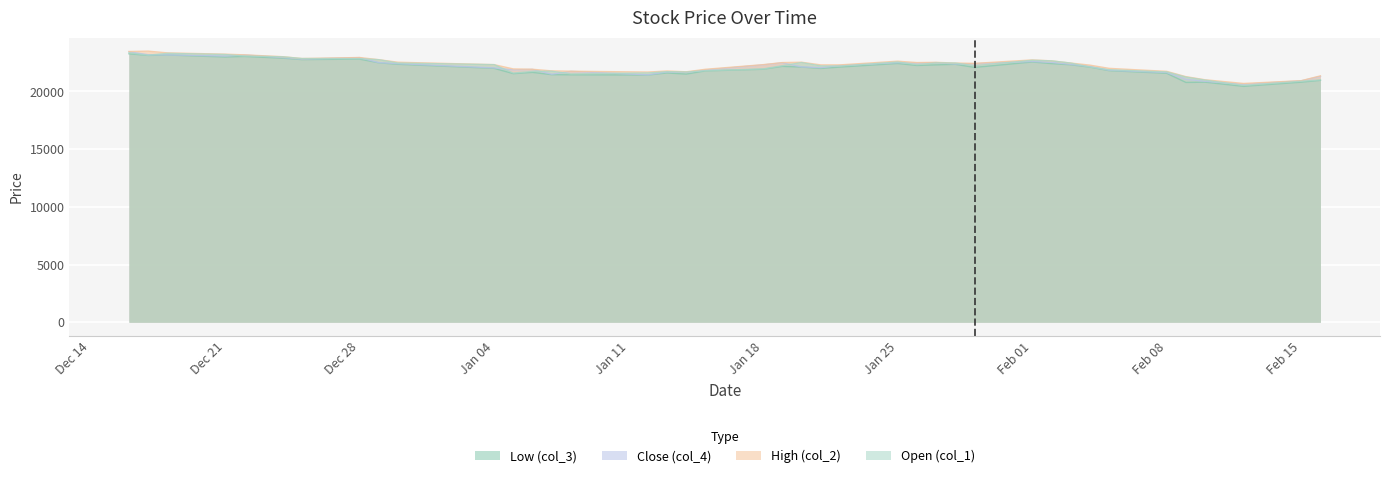

Which series has the largest total across all categories?

High (col_2)